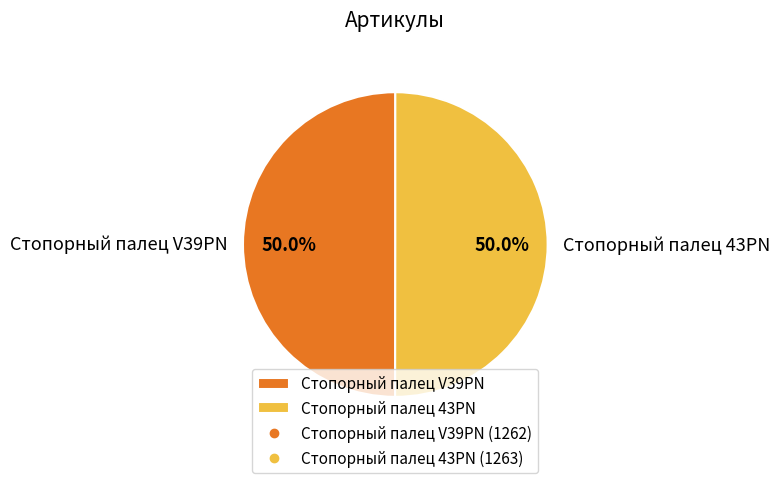

How many segments does this pie chart have?

2